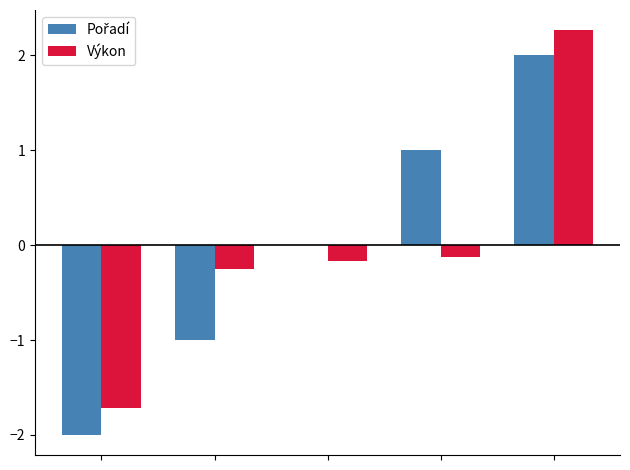

What is the highest value of the Výkon series?

2.3